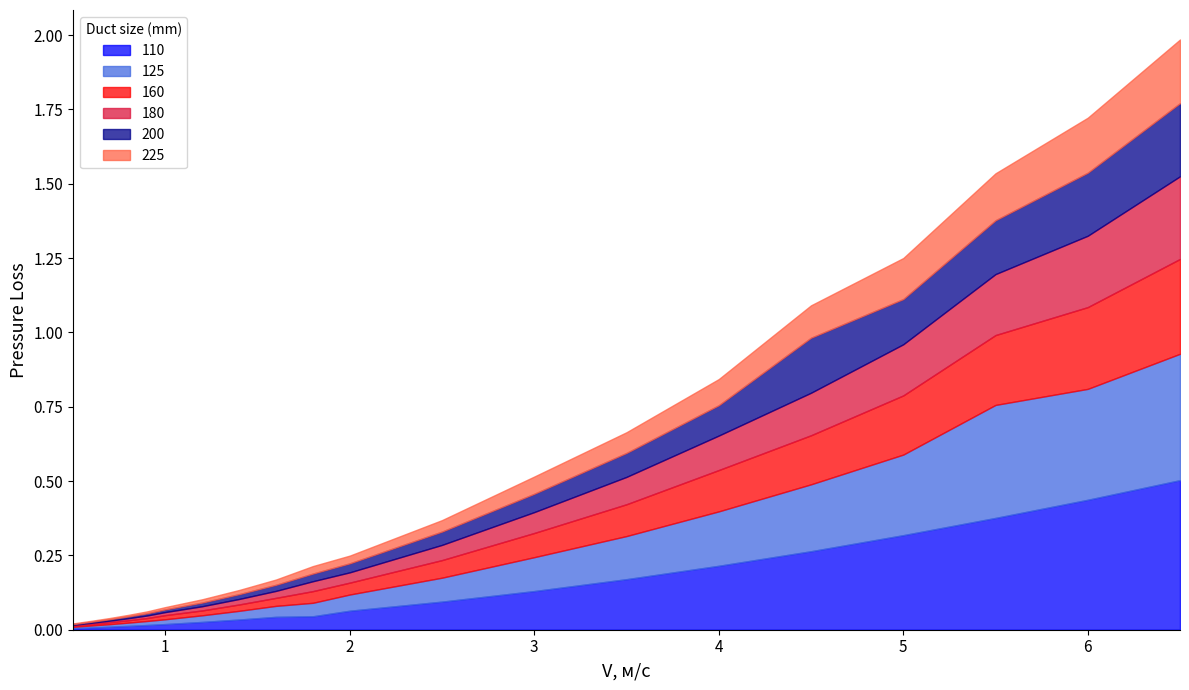

Which has a higher value, 0.7 or 0.5?

0.7